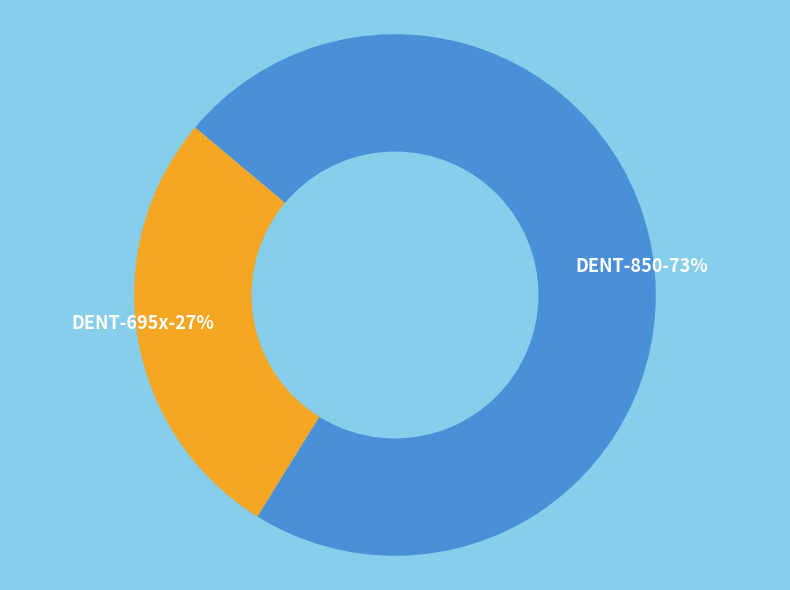

Rank the categories by value from lowest to highest.

DENT-695x, DENT-850